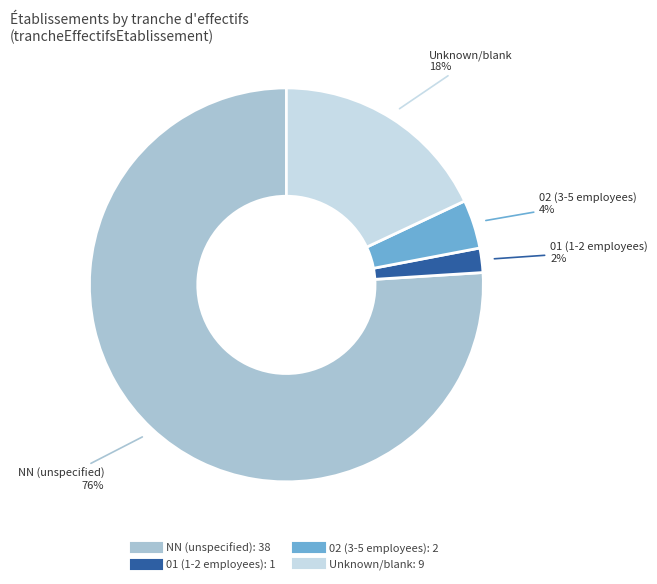

Does any single category account for the majority?

Yes